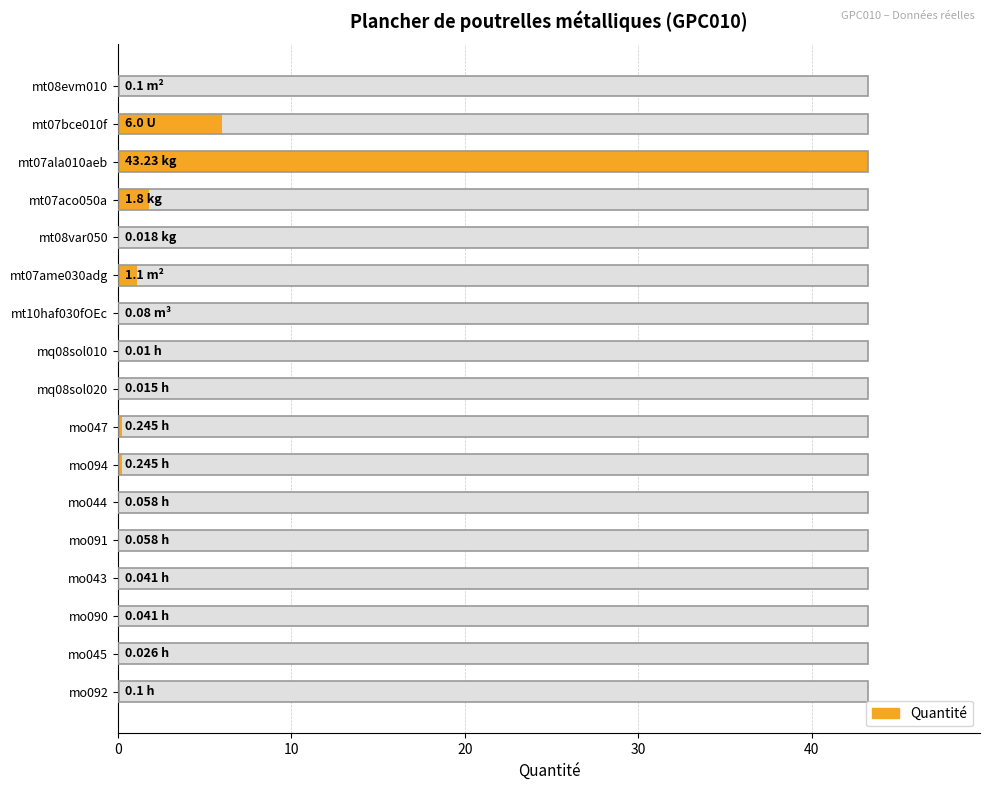

Does the chart contain any negative values?

No